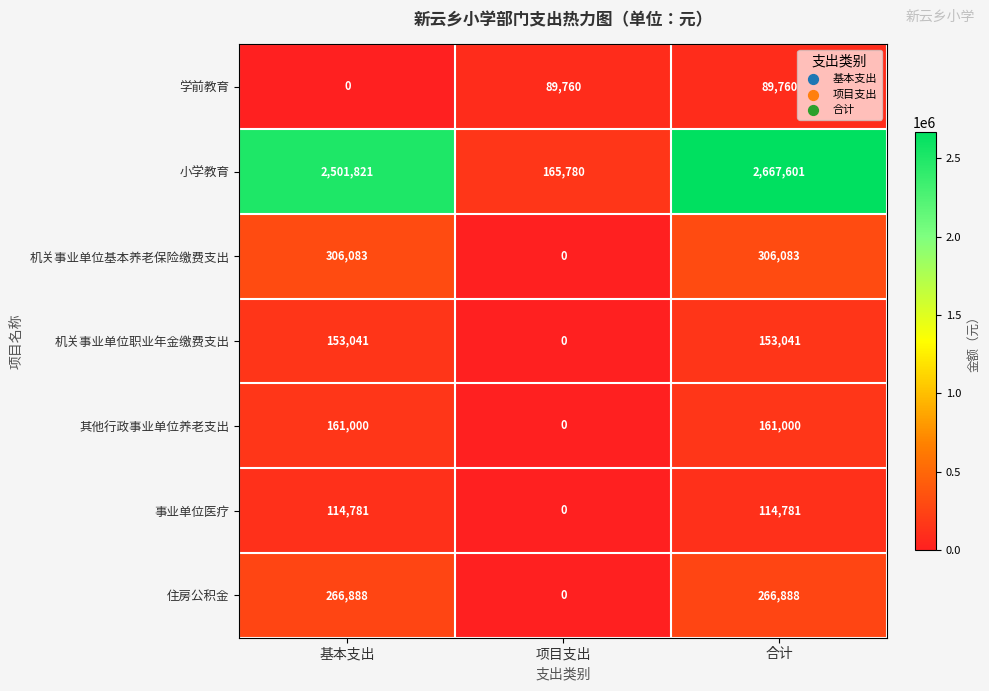

What is the sum of the 事业单位医疗 values at 合计 and 基本支出?

229562